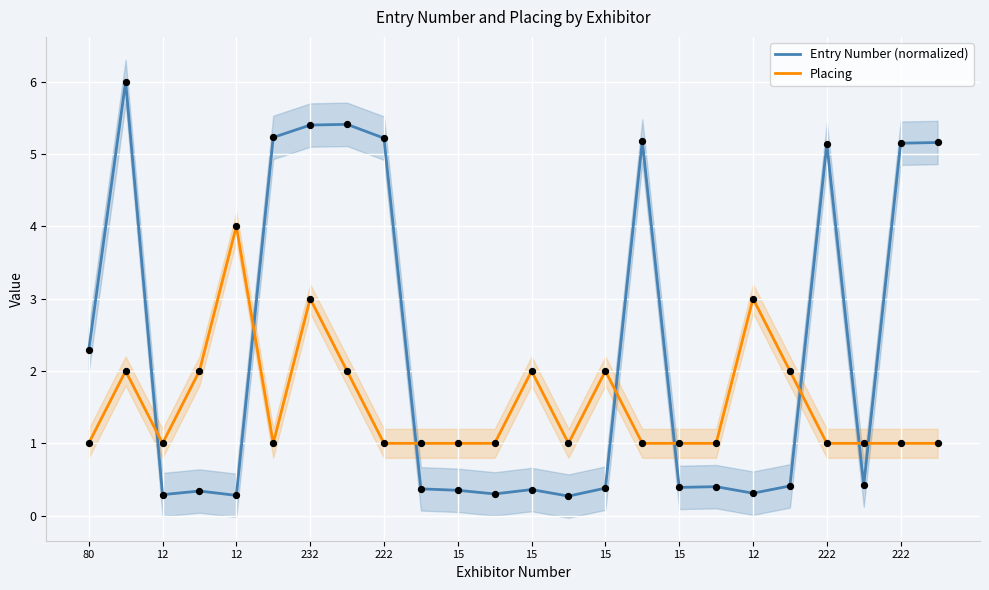

At how many categories does at least one series exceed 1?

16